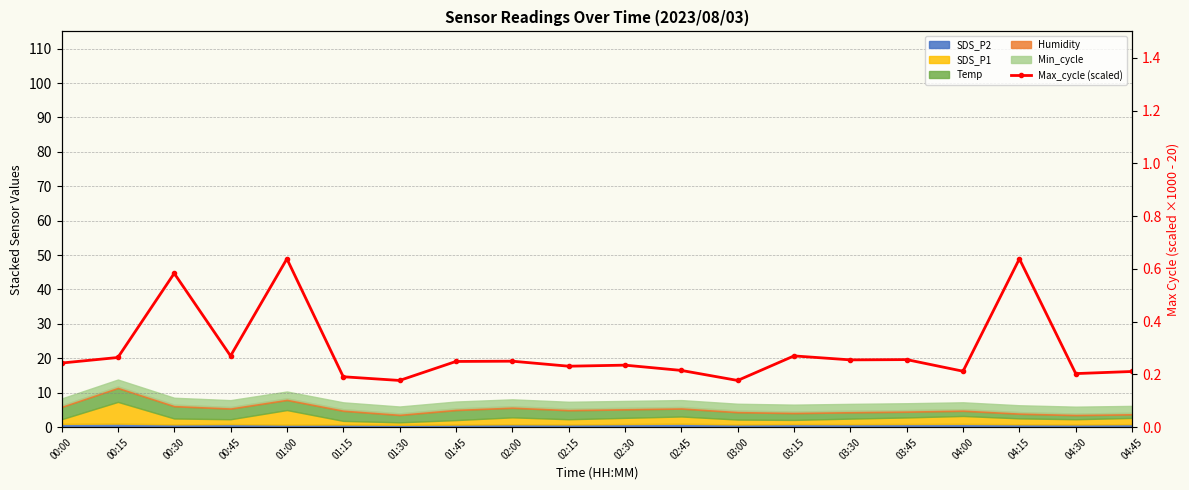

Which category has the highest value across all series?

01:00